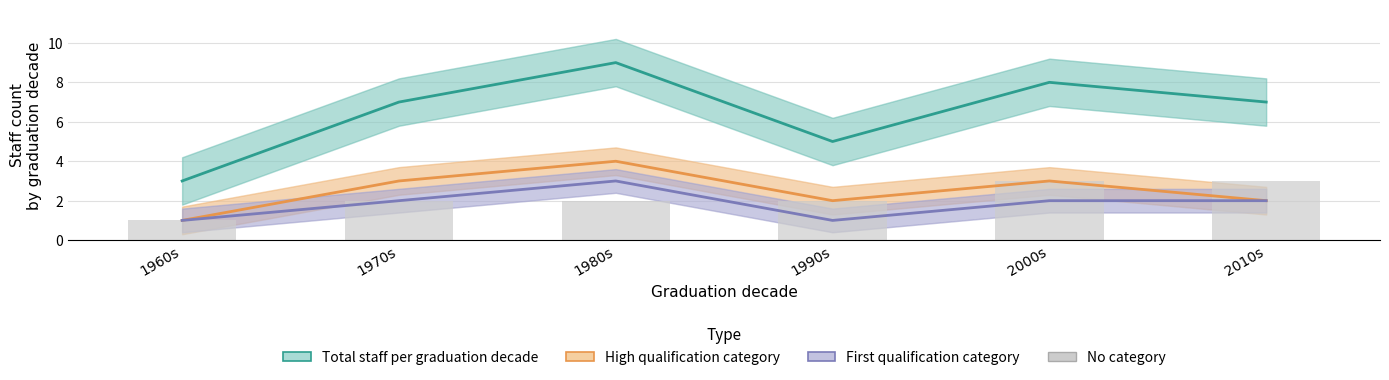

Reading left to right, what are all the values shown in this chart?

Total staff per graduation decade: 1960s=3	1970s=7	1980s=9	1990s=5	2000s=8	2010s=7
High qualification category: 1960s=1	1970s=3	1980s=4	1990s=2	2000s=3	2010s=2
First qualification category: 1960s=1	1970s=2	1980s=3	1990s=1	2000s=2	2010s=2
No category: 1960s=1	1970s=2	1980s=2	1990s=2	2000s=3	2010s=3